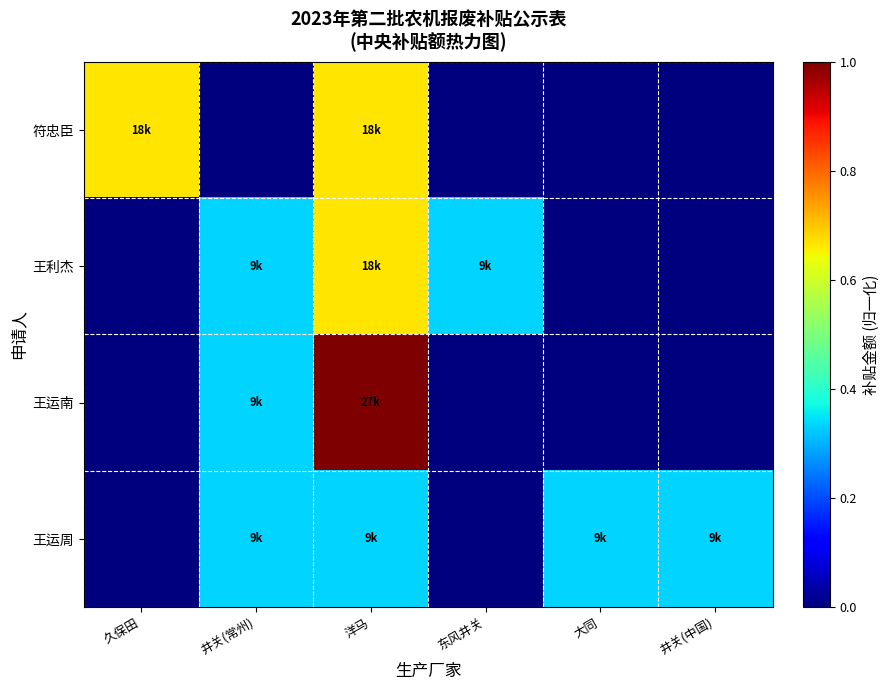

What is the maximum value shown in the chart?

1.0